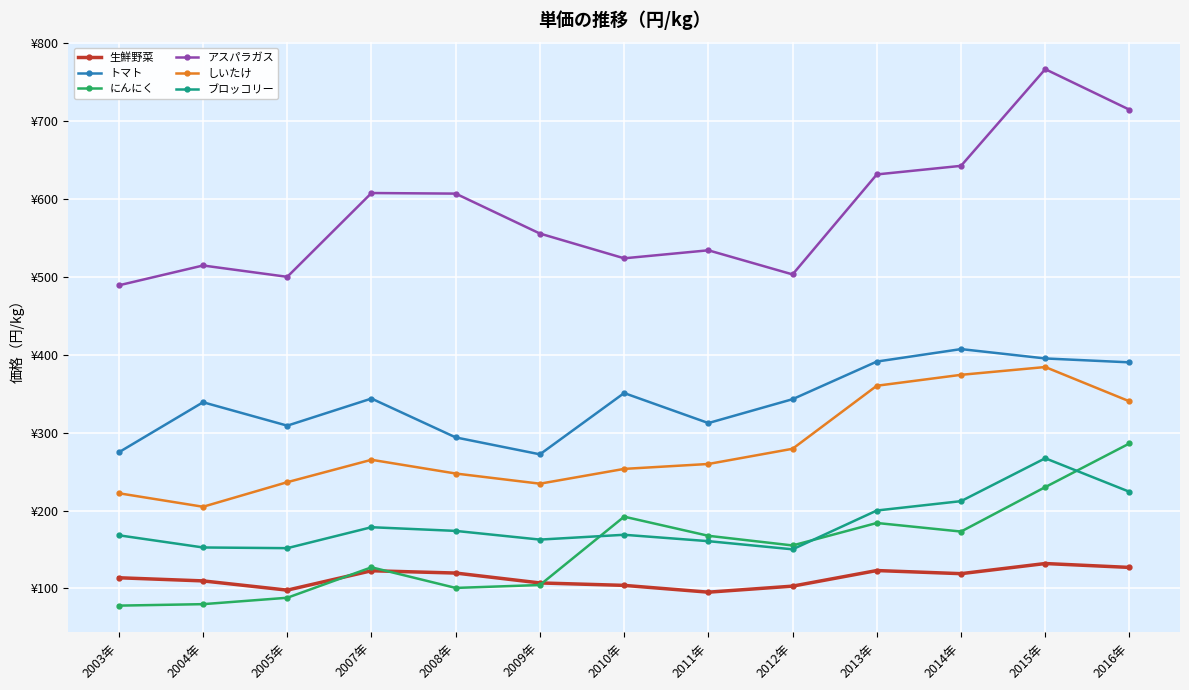

What is the approximate value of 生鮮野菜 at 2013年?

123.0